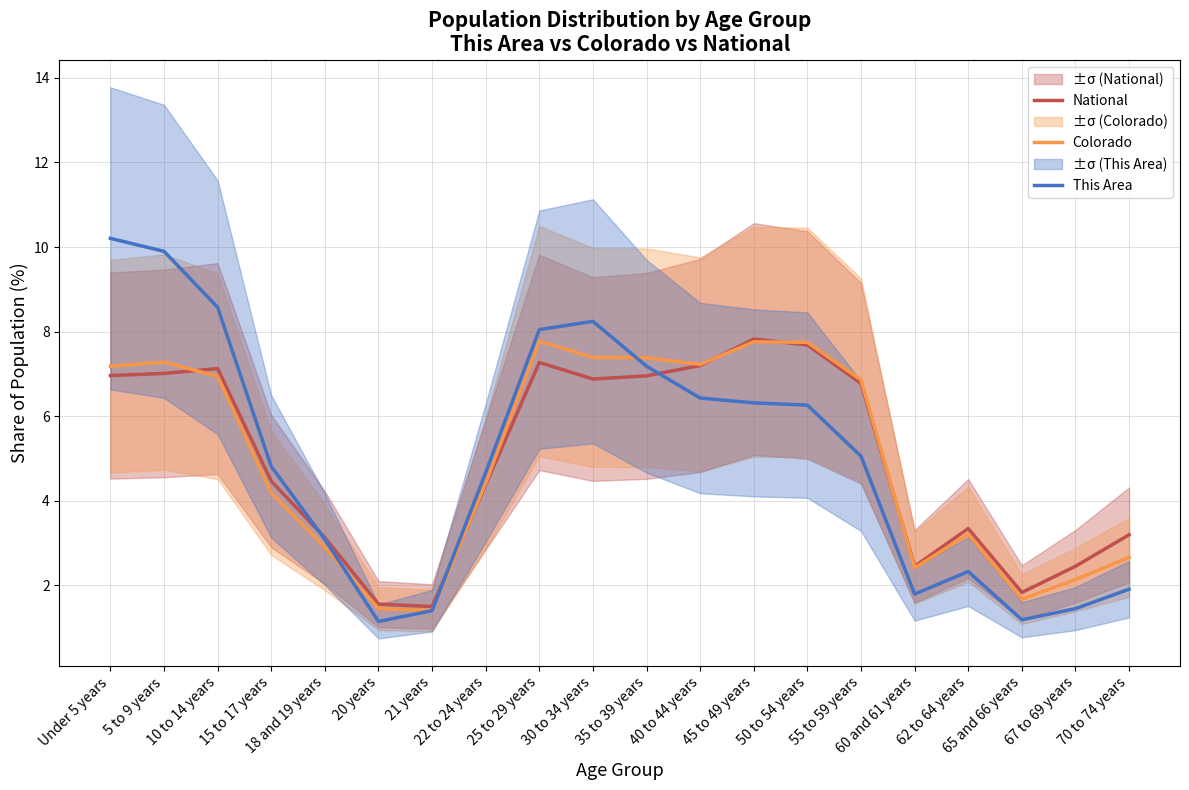

Where do Colorado and National first cross each other?

5 to 9 years and 10 to 14 years